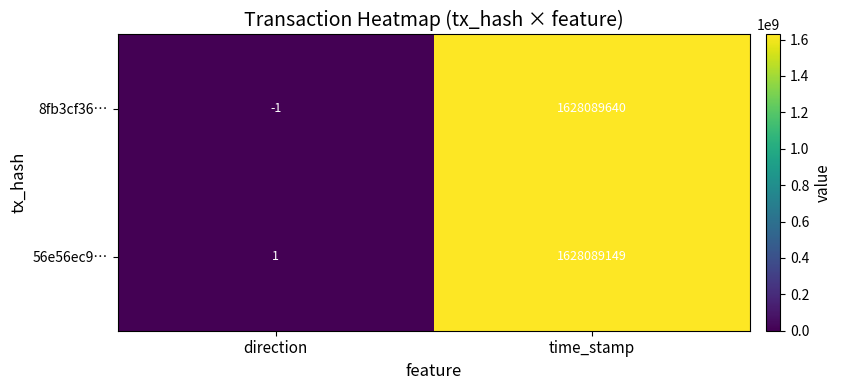

Which series has the largest total across all categories?

8fb3cf36…